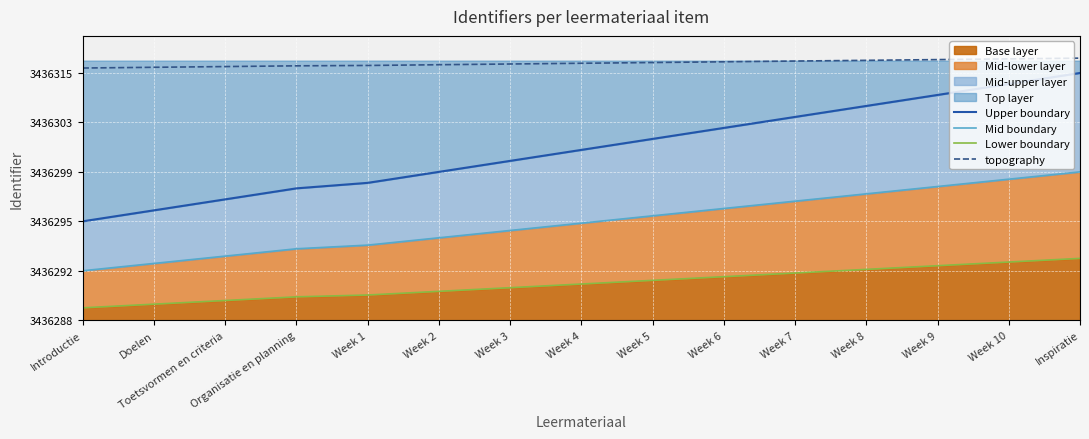

True or false: Mid boundary has a value of 0.6 at Week 10.

True